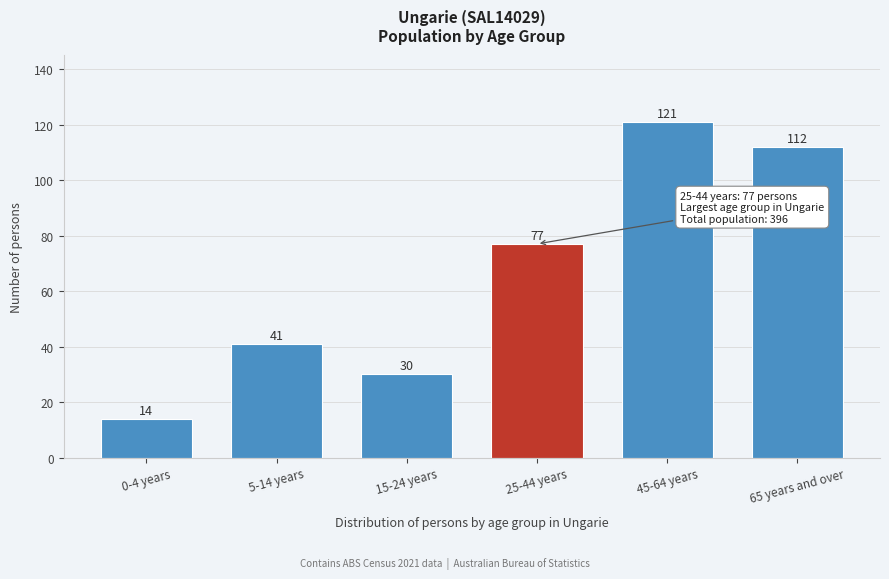

Reading left to right, what are all the values shown in this chart?

14	41	30	77	121	112